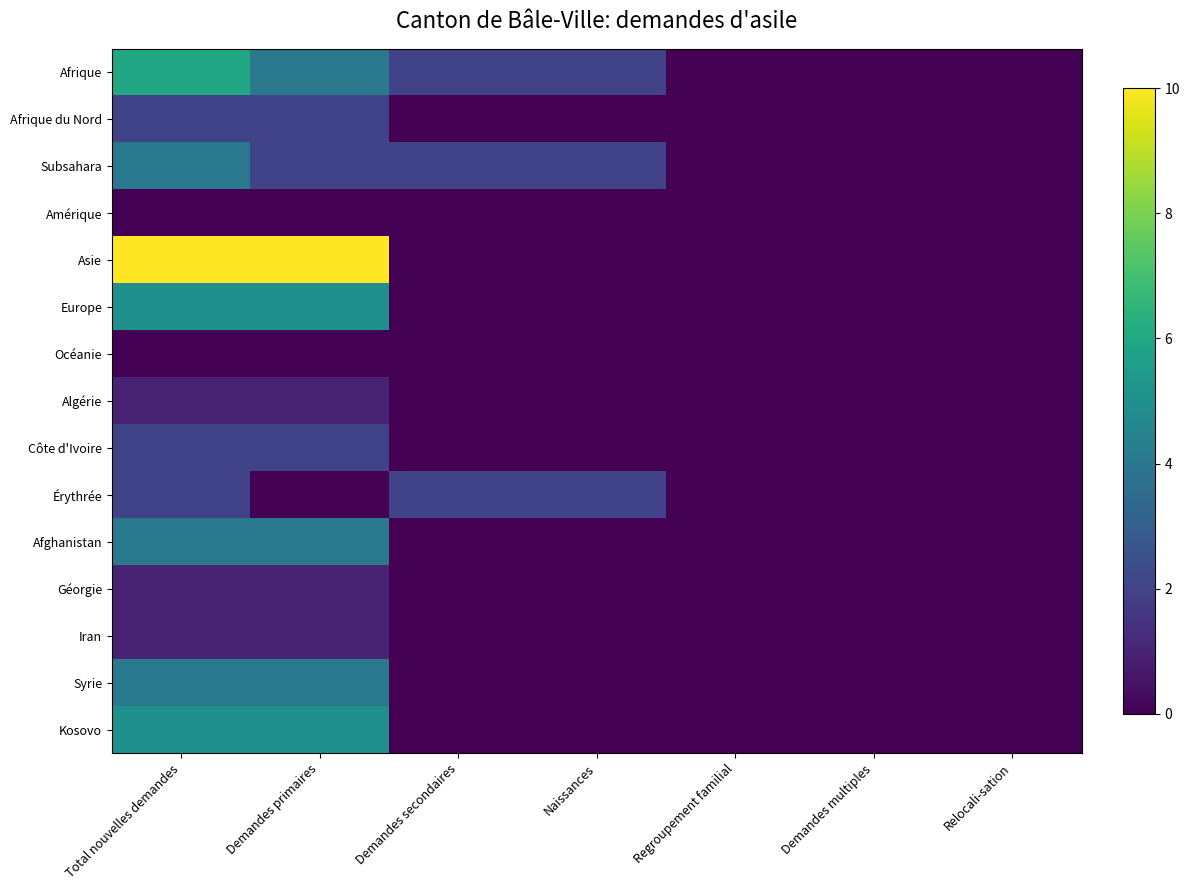

Which series has the widest spread of values?

Asie